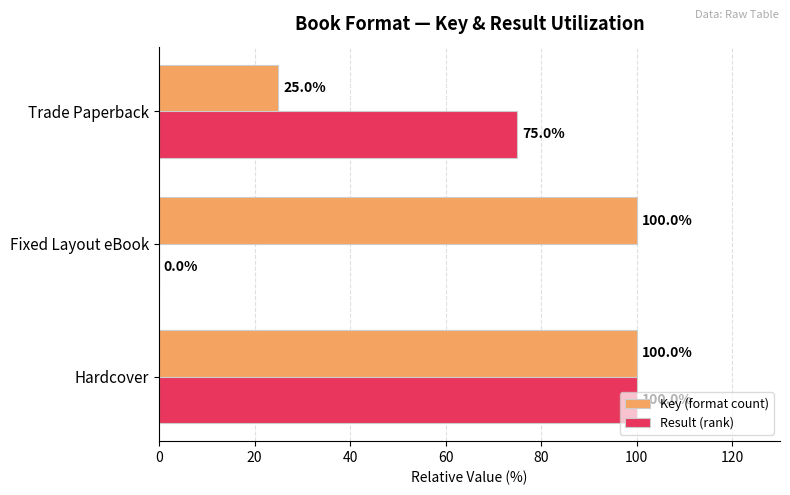

What is the greatest value displayed?

100